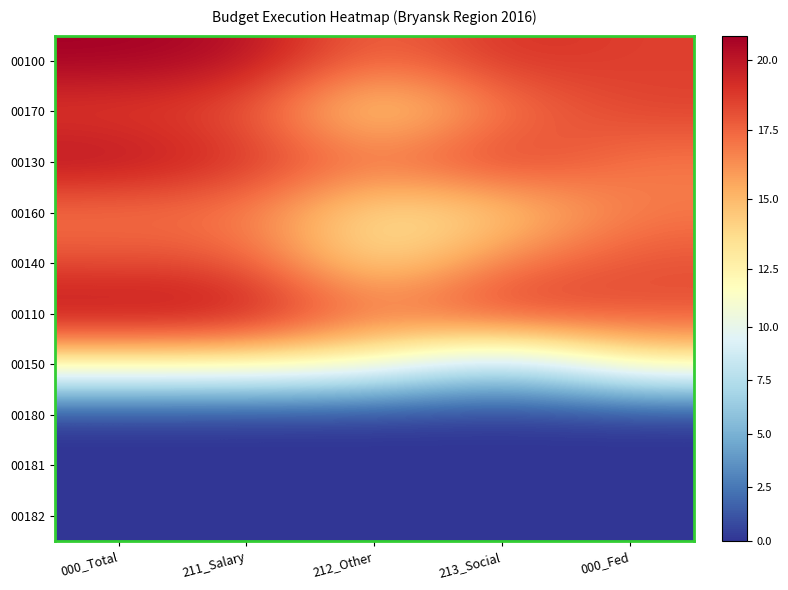

What is the spread (max minus min) of values at 213_Social?

19.2